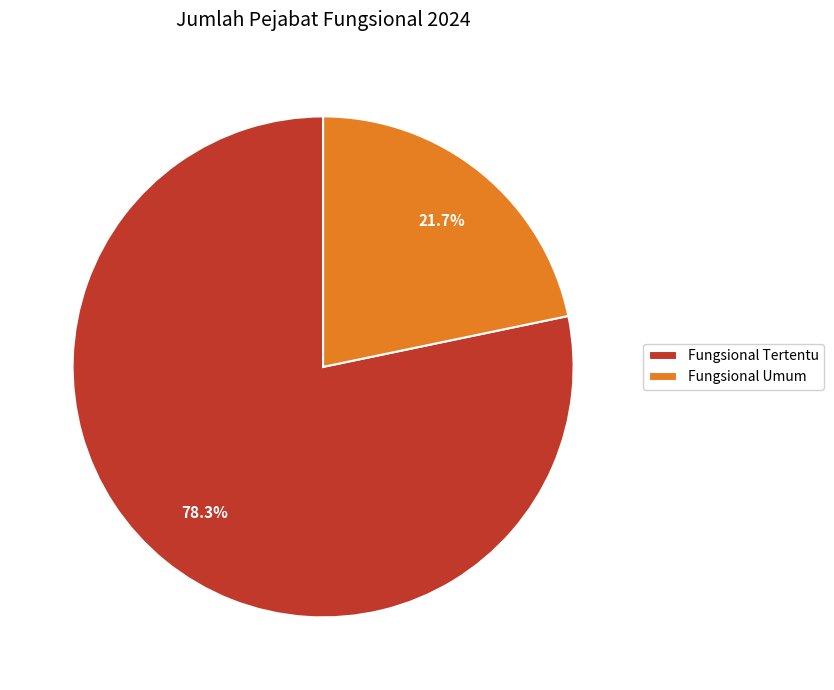

What percentage is the Fungsional Tertentu slice, to the nearest percent?

78%